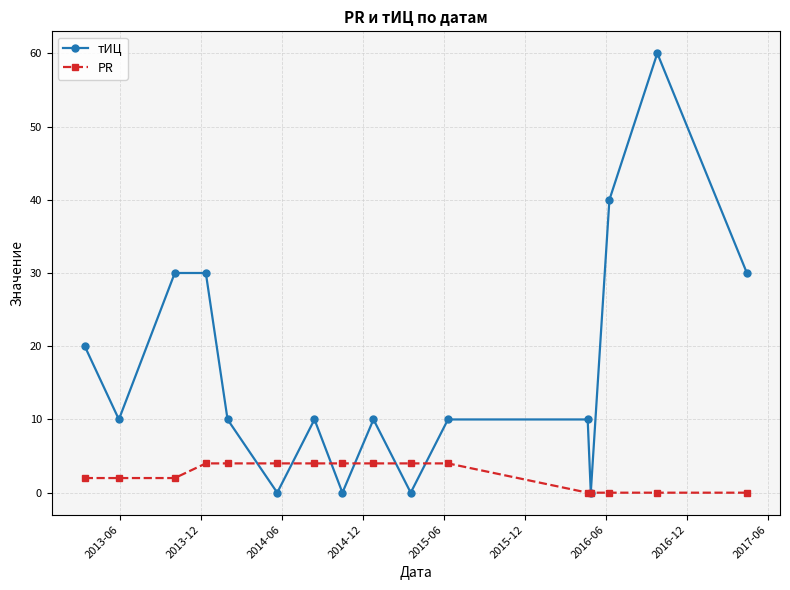

At how many categories does at least one series exceed 11?

6